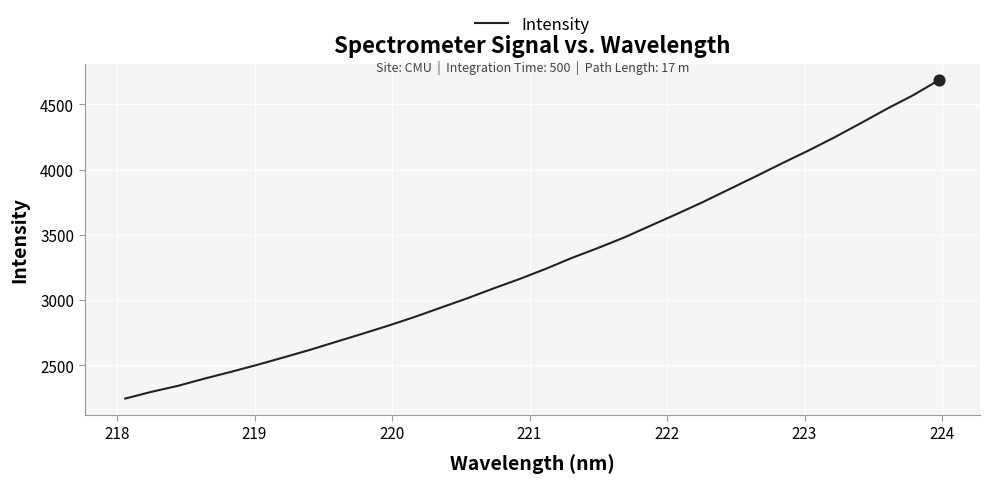

What is the smallest value displayed?

2245.2